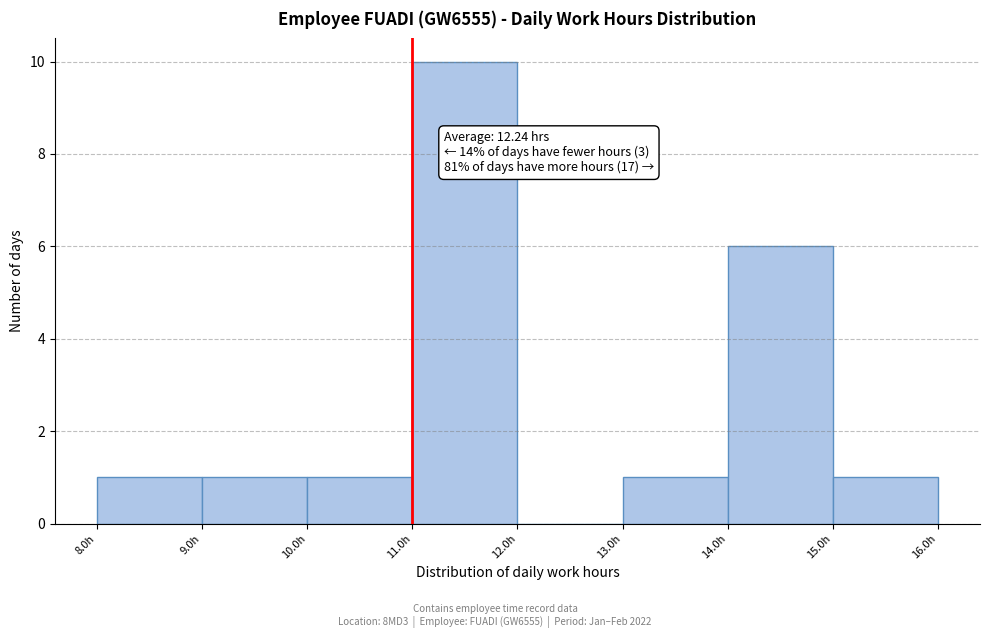

Which range on the x-axis has the tallest bar?

11 to 12